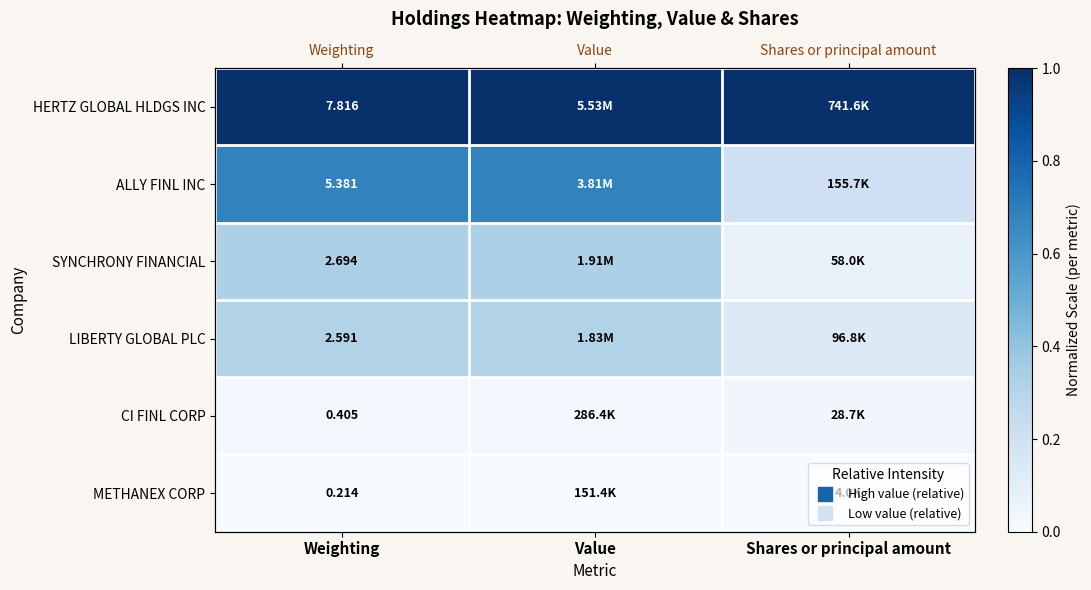

Which series has the largest range (max minus min)?

ALLY FINL INC